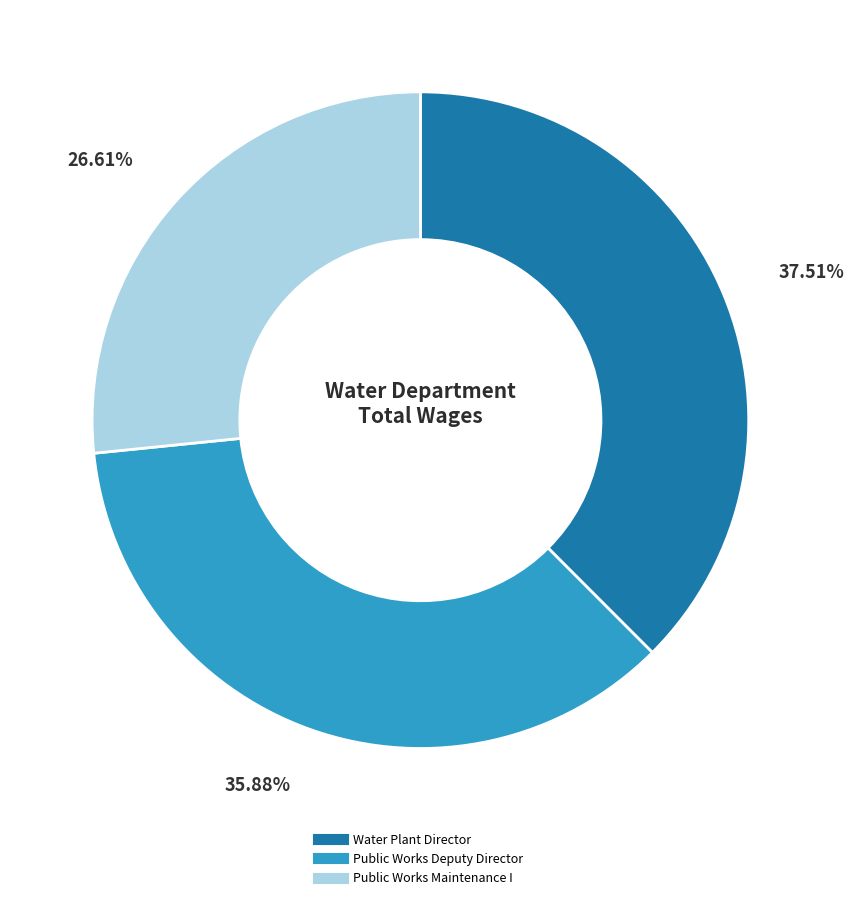

Is Public Works Maintenance I the majority of the pie?

No